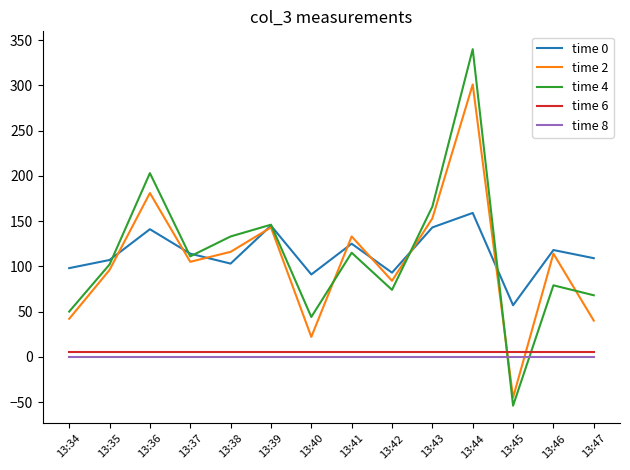

How many lines are shown in the chart?

5